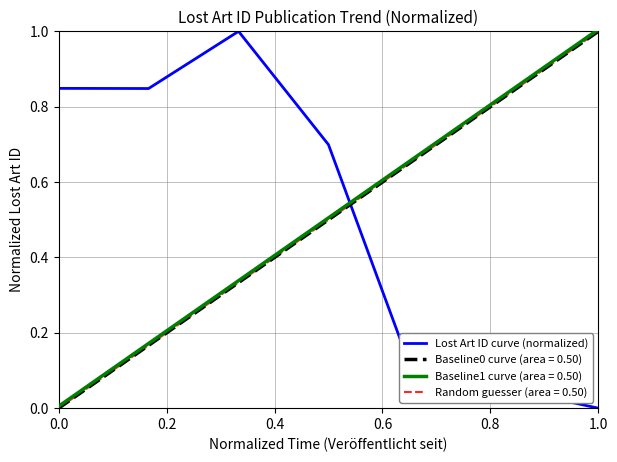

True or false: Lost Art ID curve (normalized) has a value of 0.2 at 0.0.

False